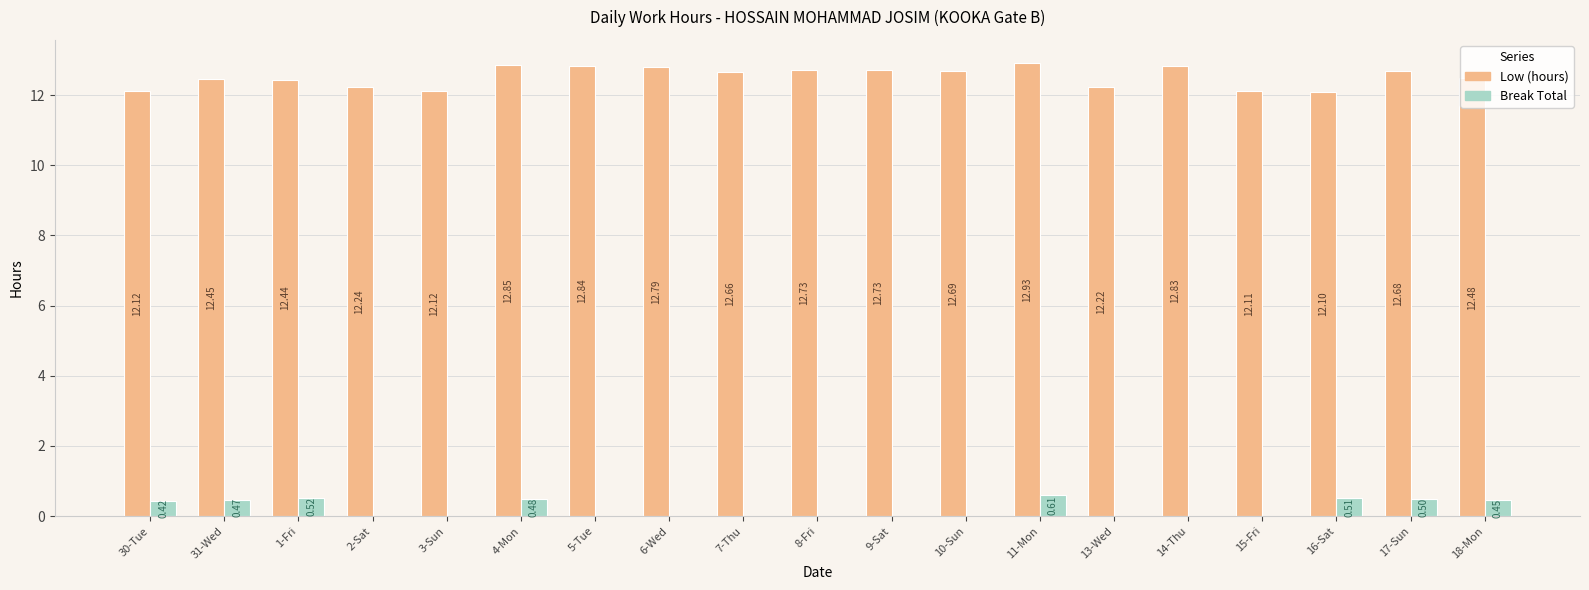

What is the sum of all Break Total values?

4.0